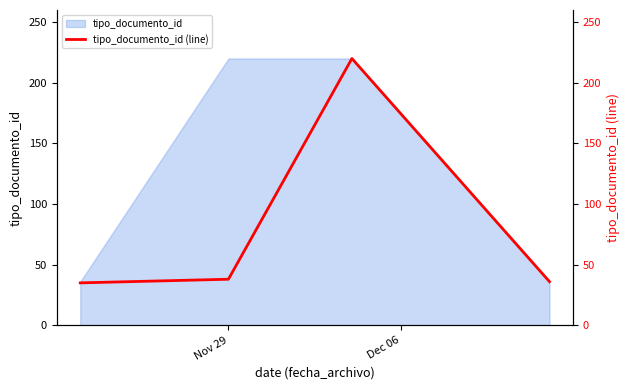

The chart shows a value of 52 at 3. True or false?

False